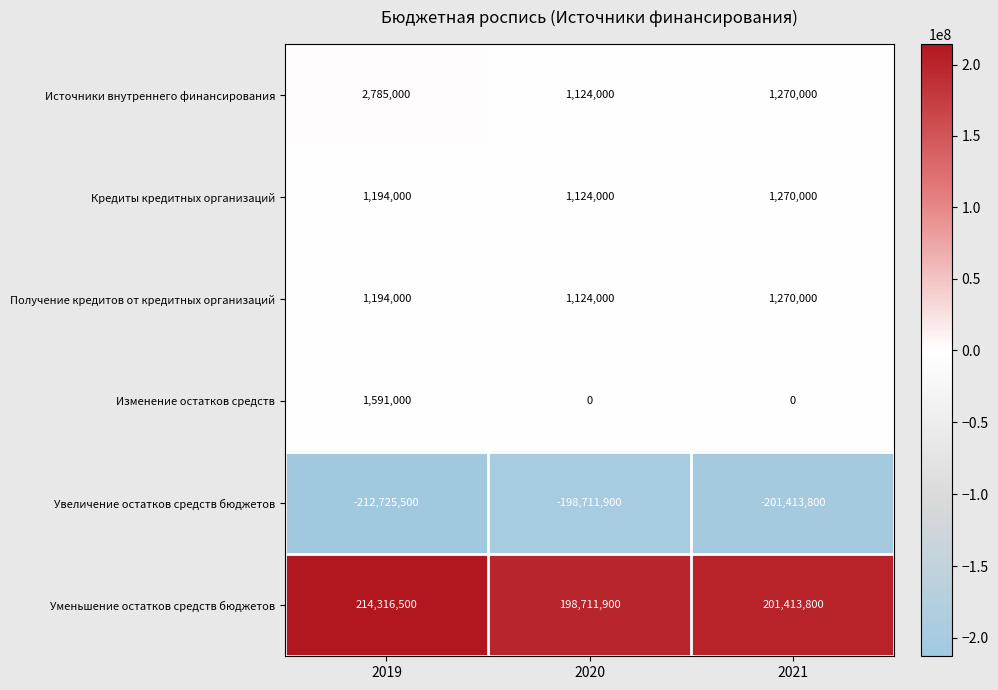

True or false: Уменьшение остатков средств бюджетов has a value of 307299042 at 2019.

False